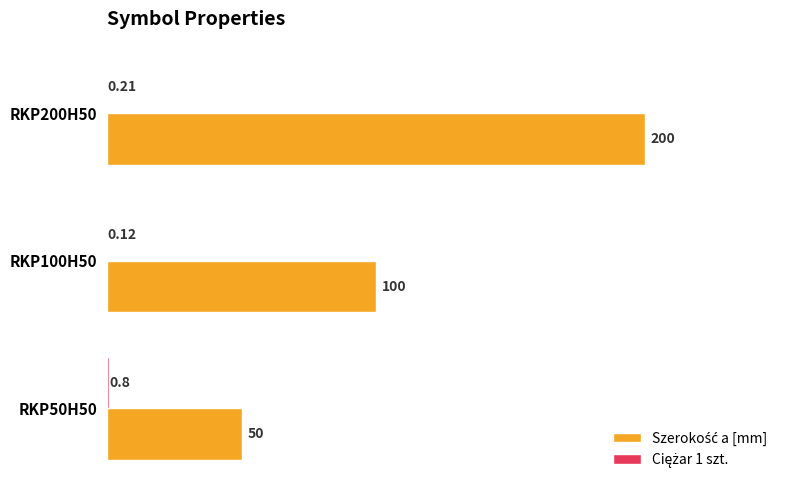

How many data points does each series have?

3